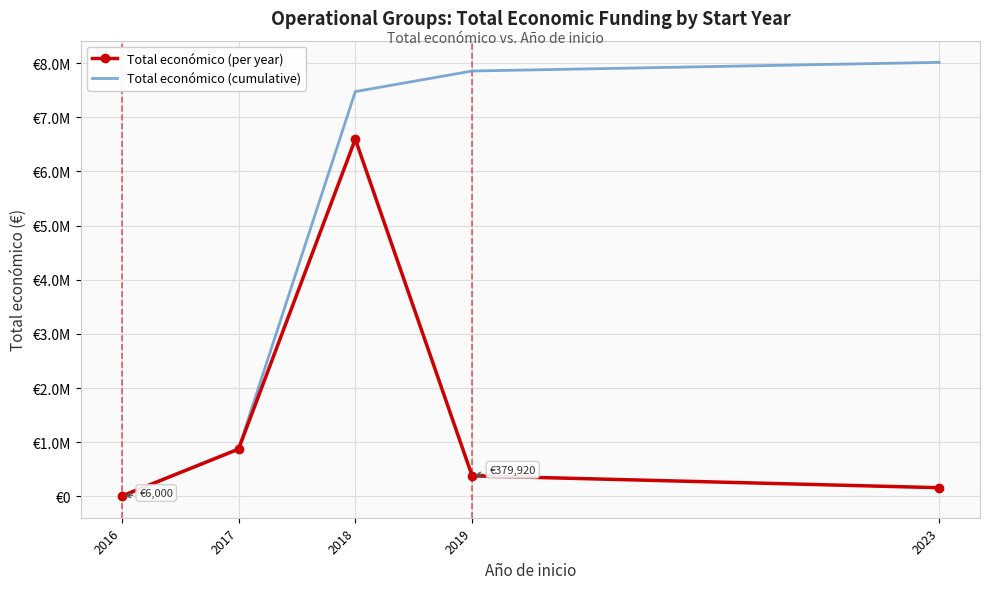

Which series has the widest spread of values?

Total económico (cumulative)